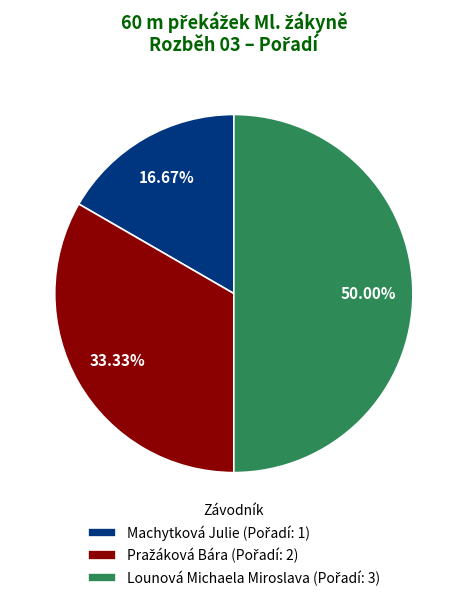

To the nearest percent, what is the difference between the Machytková Julie and Pražáková Bára slice percentages?

17%